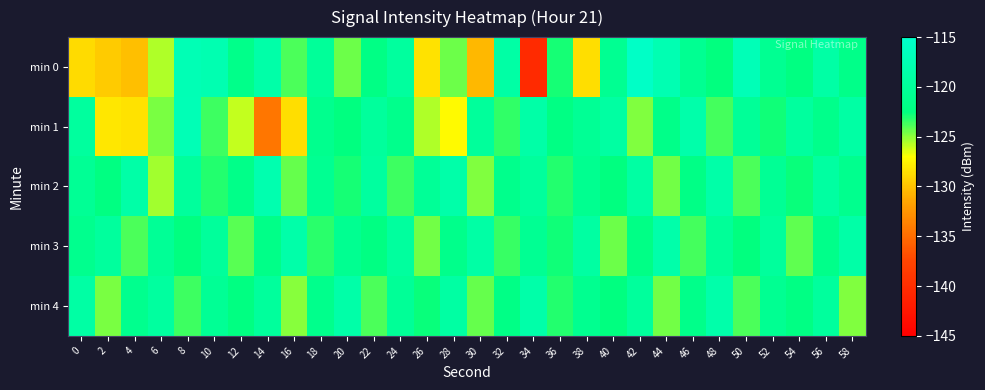

At 26, list the series in order from largest to smallest.

min 2, min 4, min 3, min 1, min 0